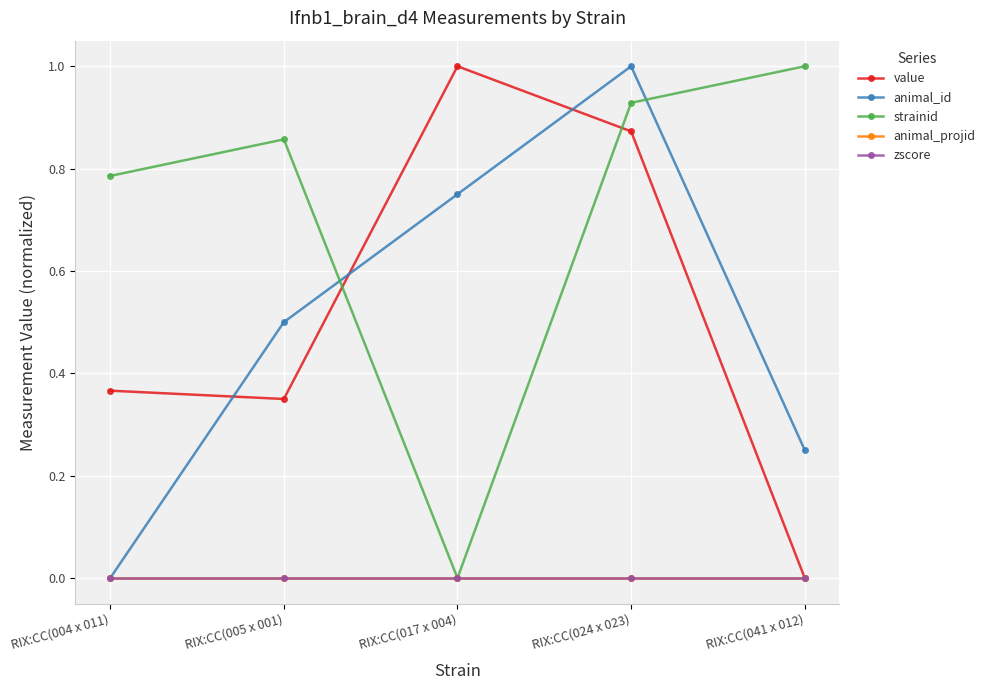

What is the difference between the maximum and minimum values in the strainid series?

1.0